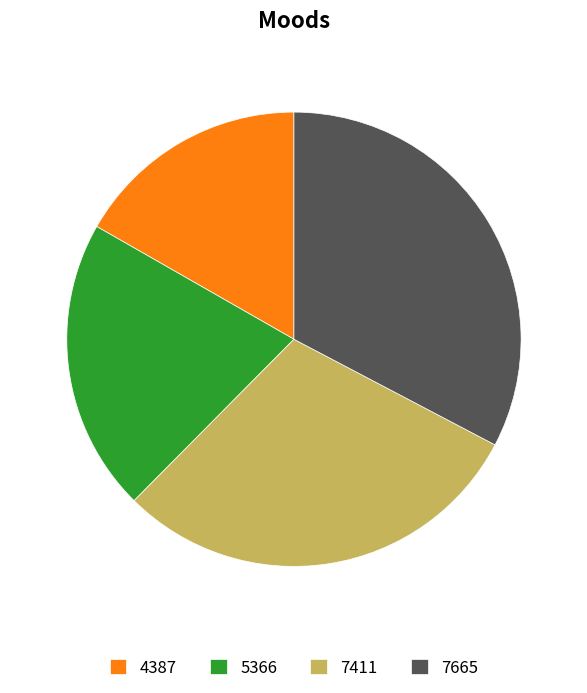

Is the sum of 5366 and 4387 greater than half?

No